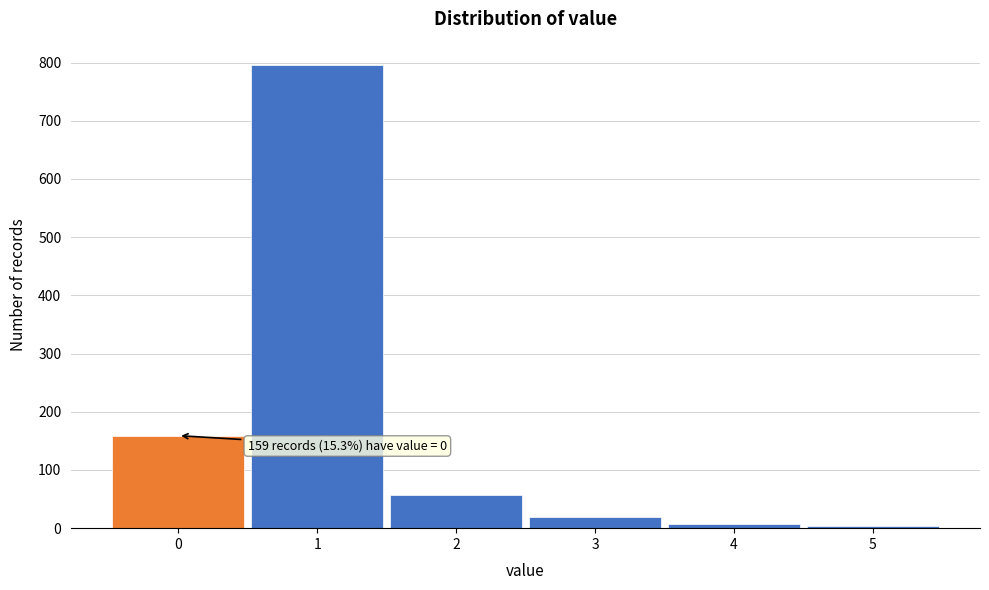

Which range on the x-axis has the tallest bar?

0.5 to 1.5